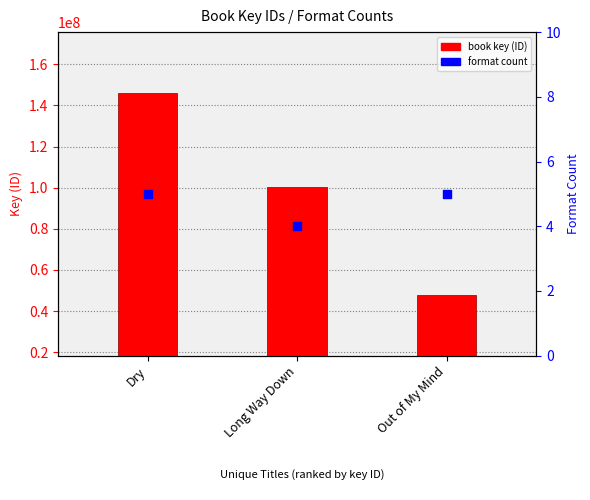

Which series has the largest total across all categories?

book key (ID)